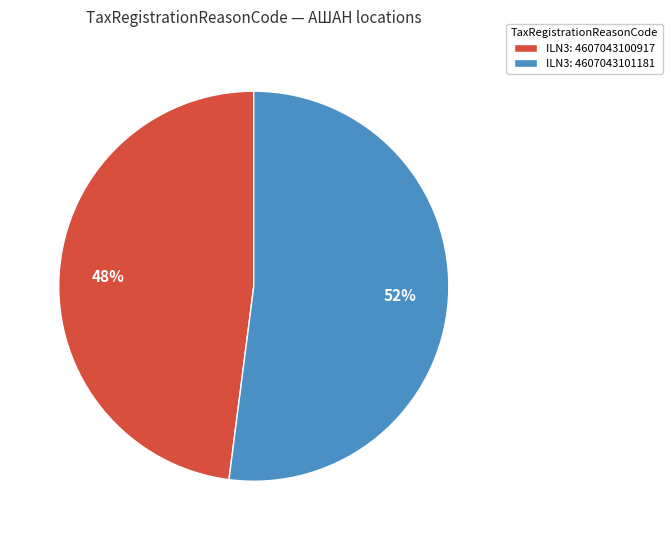

Which has a higher value, ILN3: 4607043100917 or ILN3: 4607043101181?

ILN3: 4607043101181